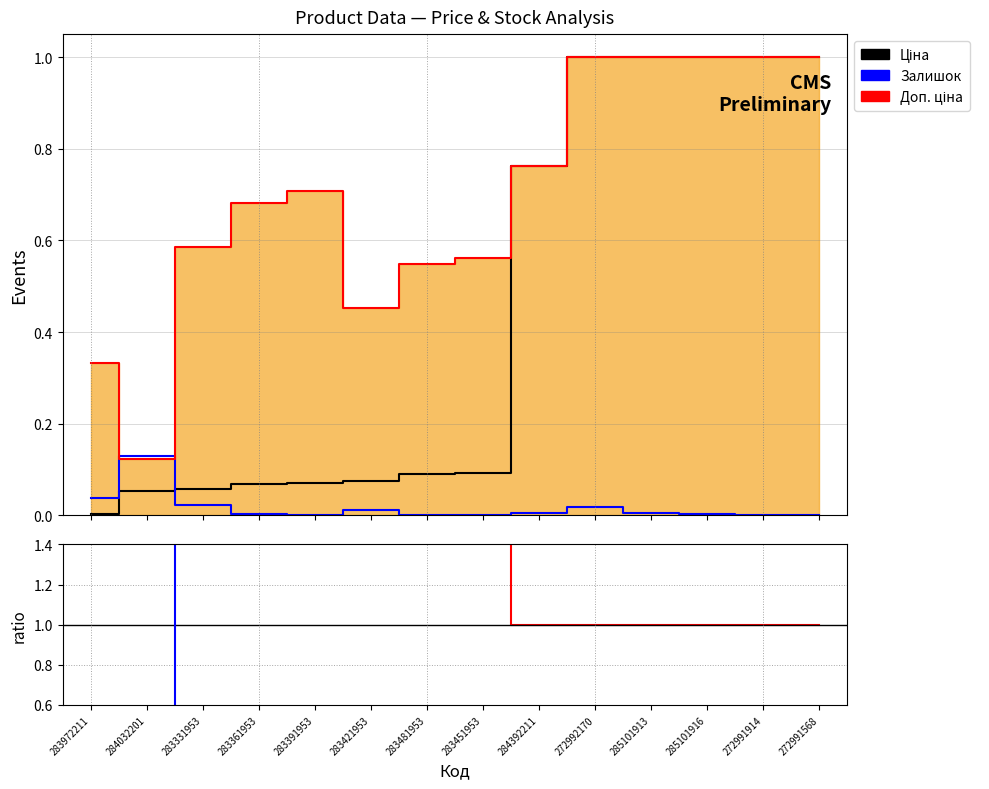

List the series in order of their overall mean, lowest first.

Залишок, Ціна, Доп. ціна